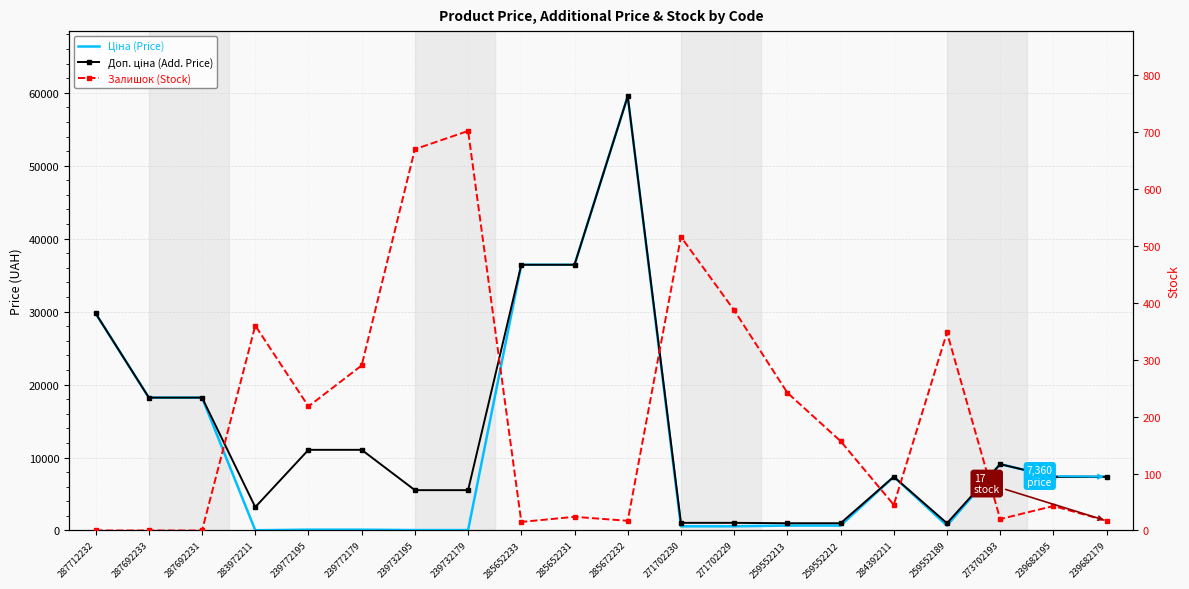

Reading right to left, what are all the values shown in this chart?

Ціна (Price): 239682179=7360.2	239682195=7360.2	273702193=9092.0	259552189=672.1	284392211=7360.2	259552212=672.1	259552213=672.1	271702229=571.6	271702230=571.6	285672232=59523.0	285652231=36424.0	285652233=36424.0	239732179=55.3	239732195=55.3	239772179=110.5	239772195=110.5	283972211=32.0	287692231=18212.0	287692233=18212.0	287712232=29761.5
Доп. ціна (Add. Price): 239682179=7360.2	239682195=7360.2	273702193=9092.0	259552189=992.7	284392211=7360.2	259552212=992.7	259552213=992.7	271702229=1048.0	271702230=1048.0	285672232=59523.0	285652231=36424.0	285652233=36424.0	239732179=5528.0	239732195=5528.0	239772179=11055.0	239772195=11055.0	283972211=3205.0	287692231=18212.0	287692233=18212.0	287712232=29761.5
Залишок (Stock): 239682179=17.0	239682195=43.0	273702193=20.0	259552189=348.0	284392211=45.0	259552212=157.0	259552213=242.0	271702229=387.0	271702230=516.0	285672232=17.0	285652231=24.0	285652233=15.0	239732179=702.0	239732195=670.0	239772179=290.0	239772195=218.0	283972211=360.0	287692231=0.0	287692233=0.0	287712232=0.0